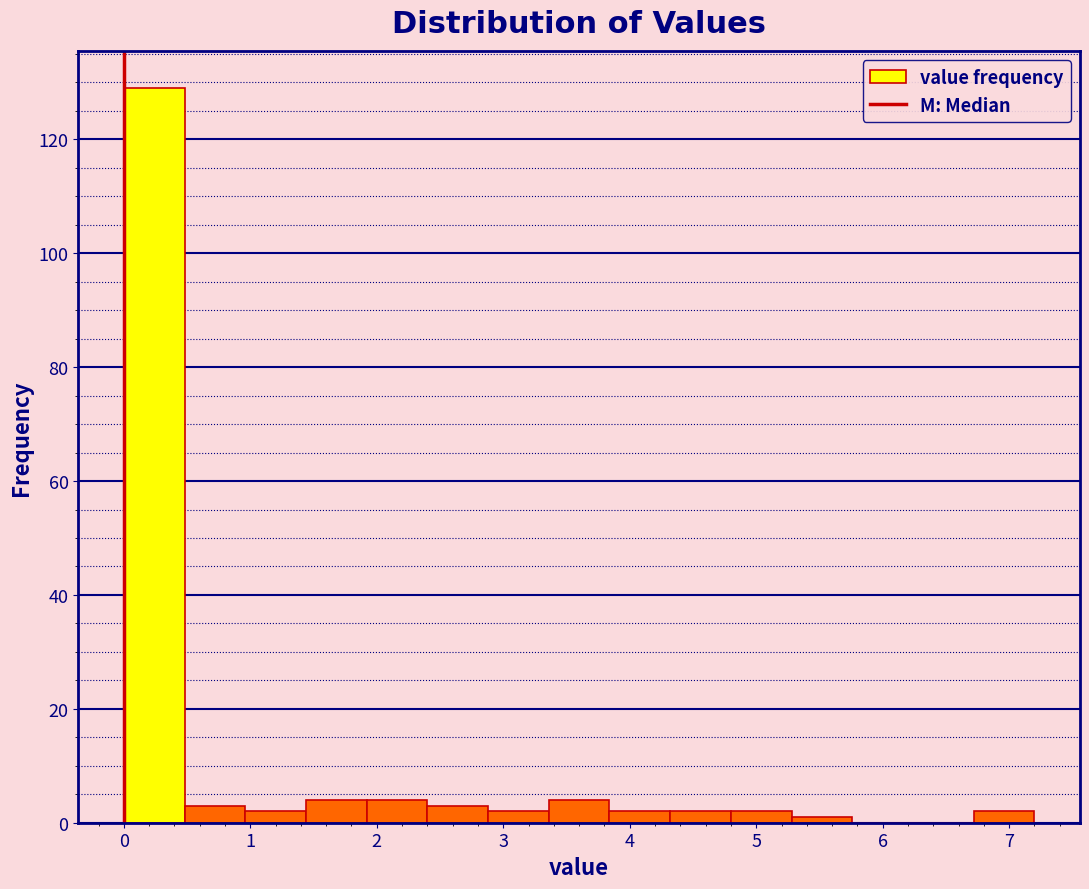

Reading left to right, list every bar in this chart as the range it spans on the x-axis followed by its height. Neither the bar edges nor the heights are printed on the chart, so give them approximately, as read against the axes.

0.00 to 0.48: 130
0.48 to 0.96: 4
0.96 to 1.44: 2
1.44 to 1.92: 4
1.92 to 2.40: 4
2.40 to 2.88: 4
2.88 to 3.36: 2
3.36 to 3.84: 4
3.84 to 4.32: 2
4.32 to 4.80: 2
4.80 to 5.28: 2
5.28 to 5.76: under 2
5.76 to 6.24: 0
6.24 to 6.72: 0
6.72 to 7.20: 2